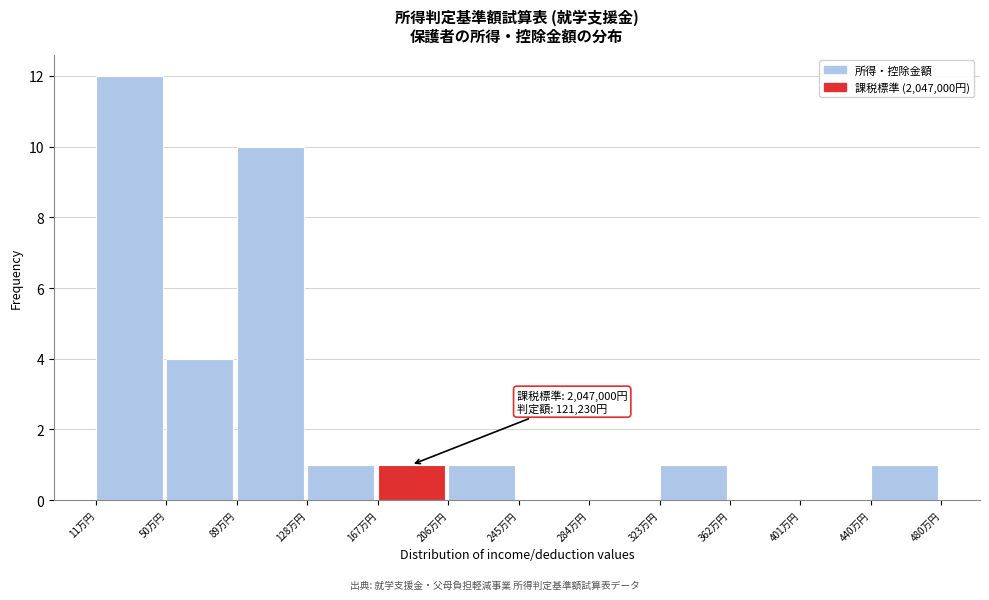

Reading left to right, list all the values displayed in this chart.

11万円=12	50万円=4	89万円=10	128万円=1	167万円=1	206万円=1	245万円=0	284万円=0	323万円=1	362万円=0	401万円=0	440万円=1